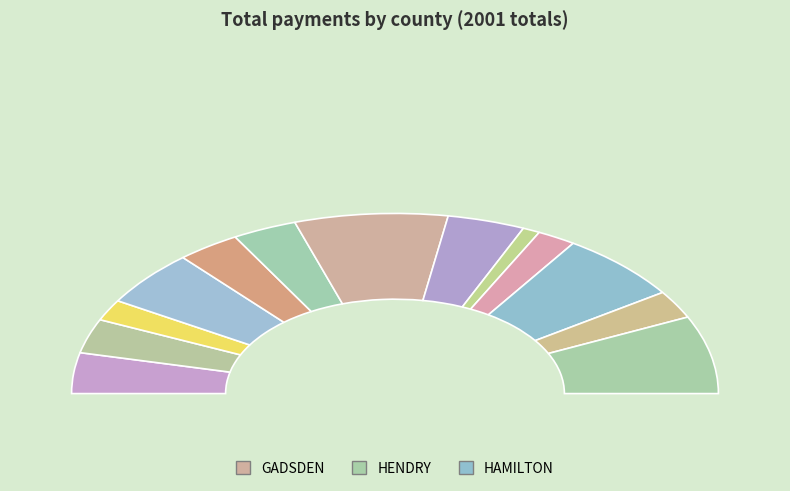

Count the number of slices in the pie.

13